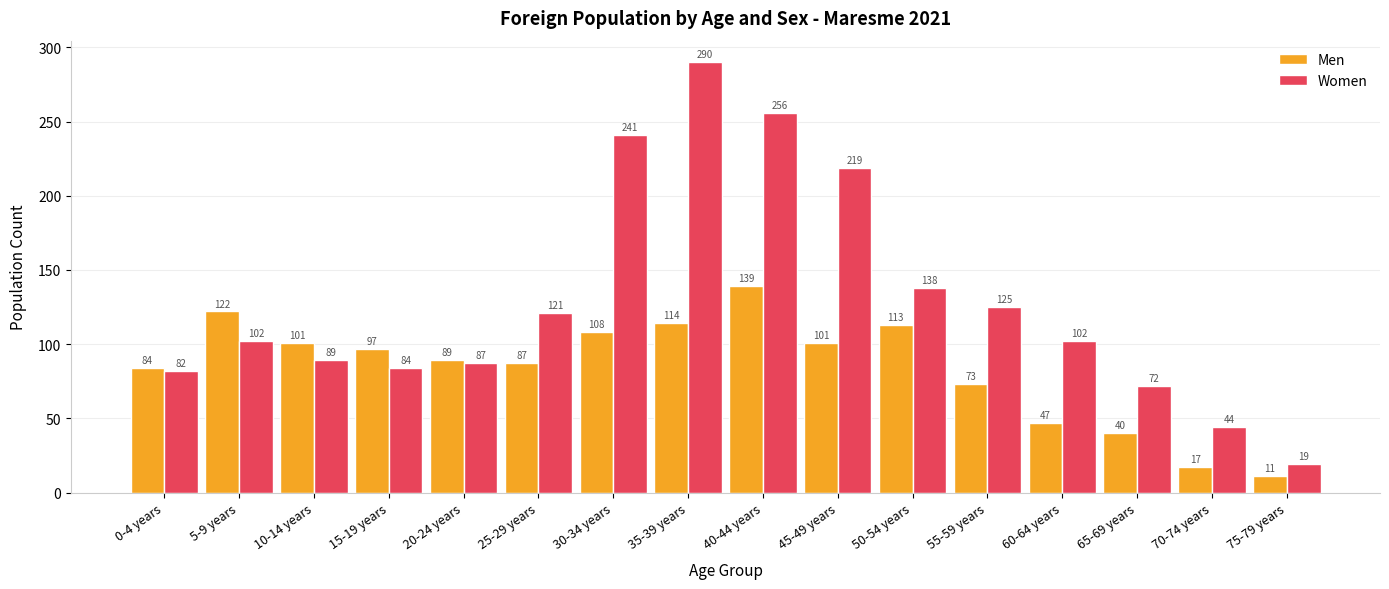

What are all the series names shown in the legend?

Men, Women